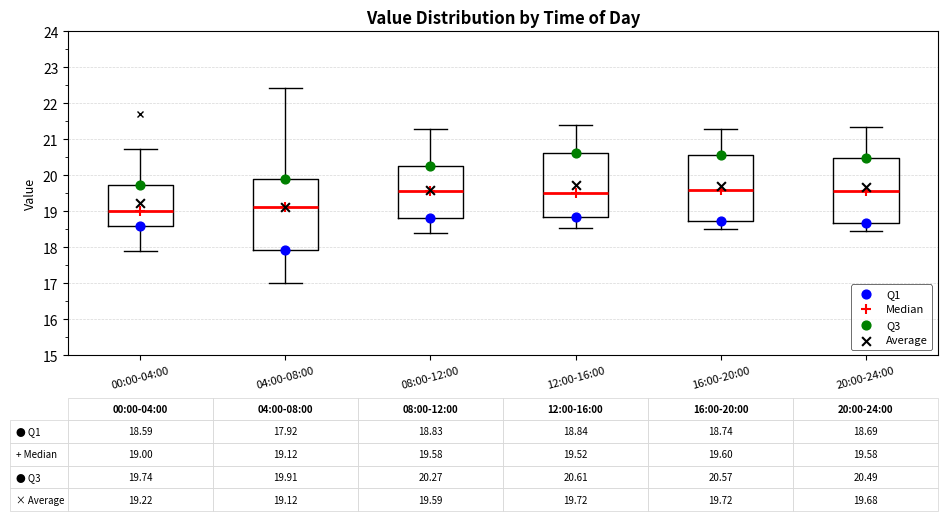

Which box is the tallest, from its lower edge to its upper edge?

04:00-08:00